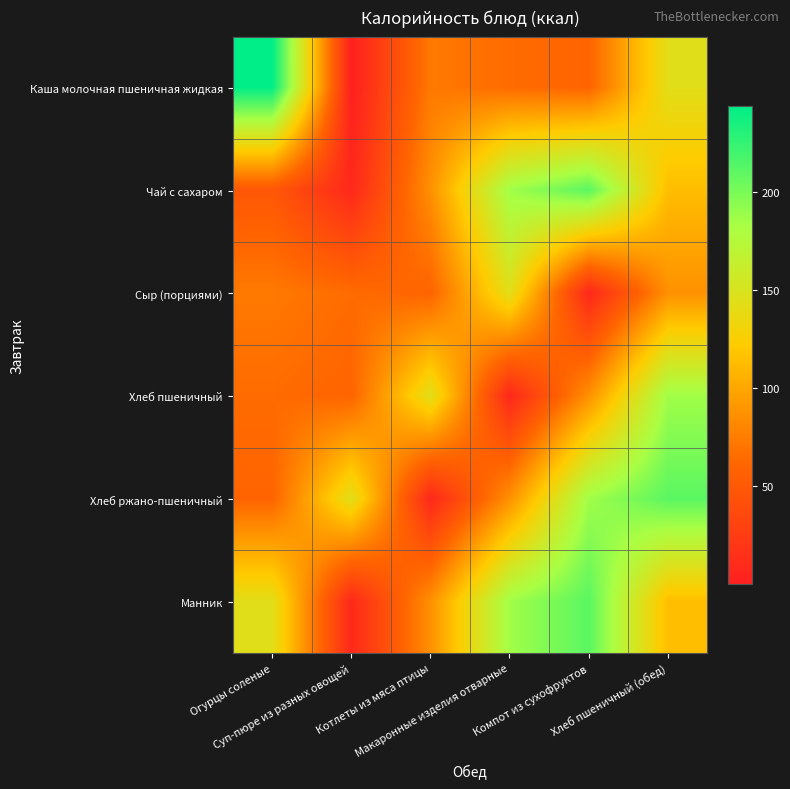

What is the total value across all series at Котлеты из мяса птицы?

457.4